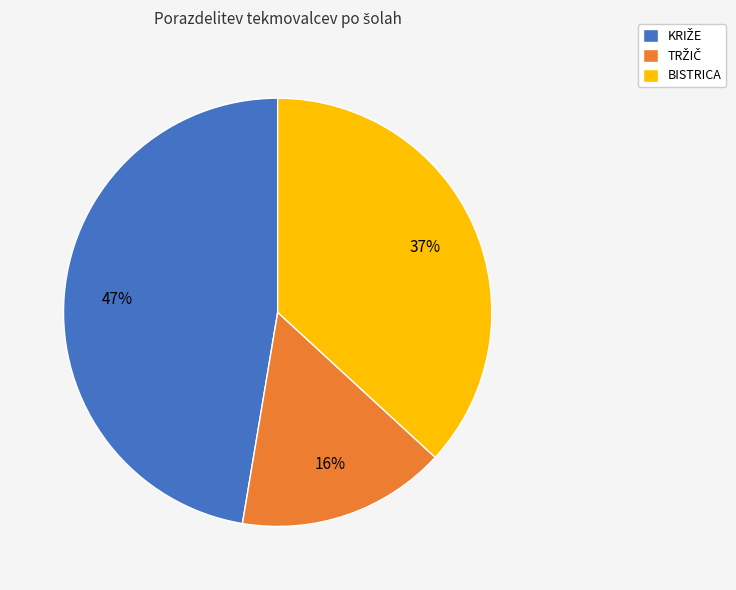

To the nearest percent, what portion does BISTRICA represent?

37%